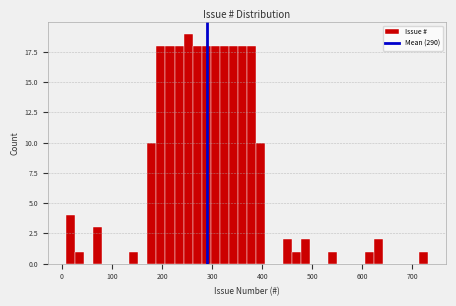

Read against the x-axis, roughly where is the centre of the tallest bar?

250